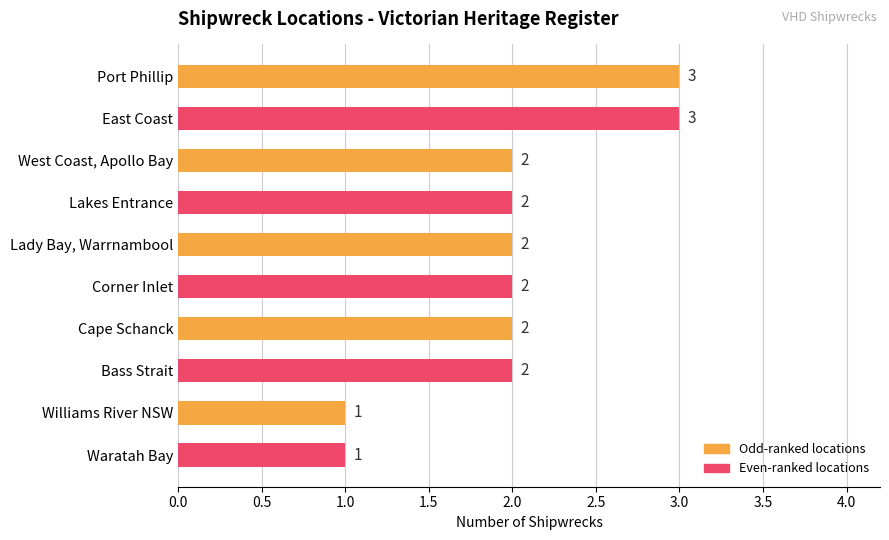

Which has a higher value, Waratah Bay or Port Phillip?

Port Phillip